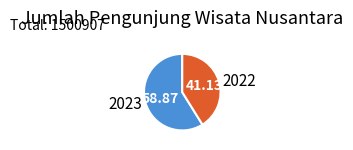

Between 2023 and 2022, which is larger?

2023